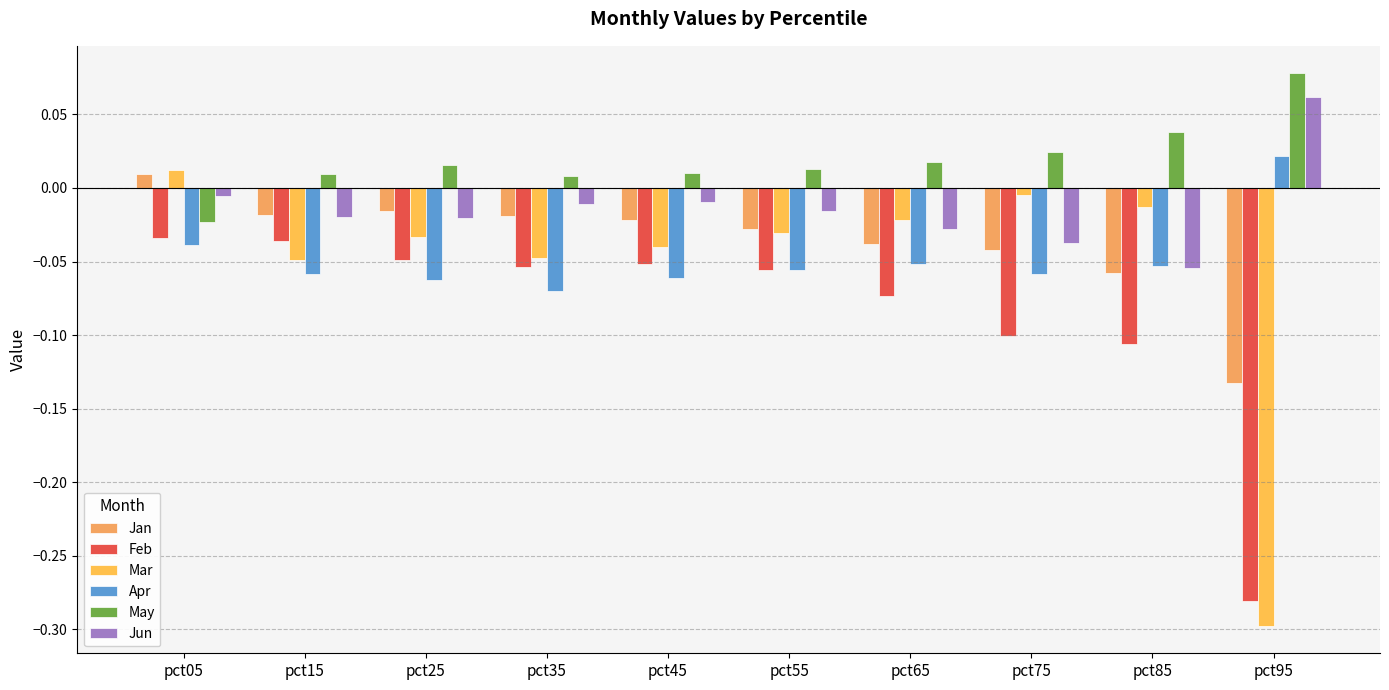

What is the total value across all series at pct05?

-0.1